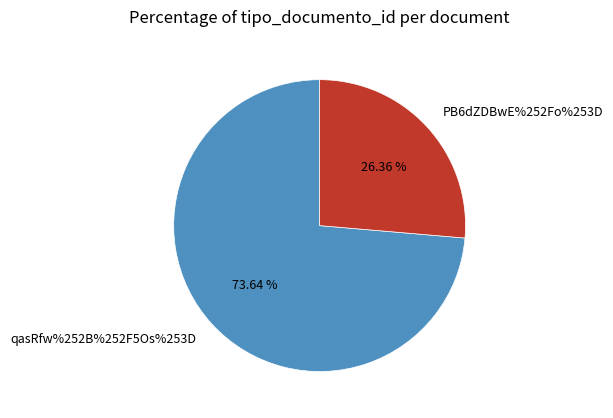

Which slice is the largest?

qasRfw%252B%252F5Os%253D